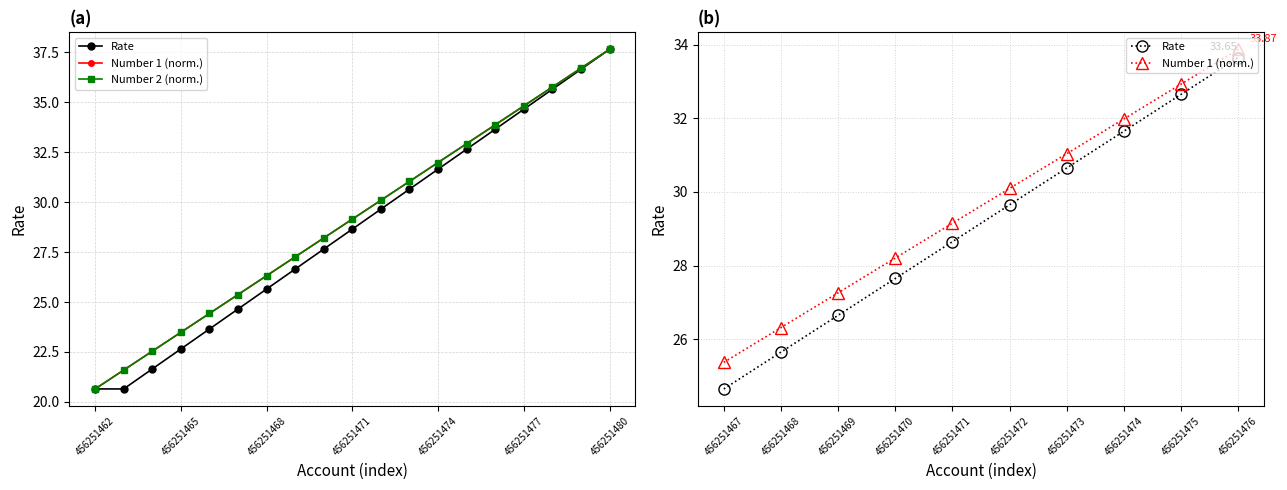

What is the lowest value of the Number 1 series?

20.6